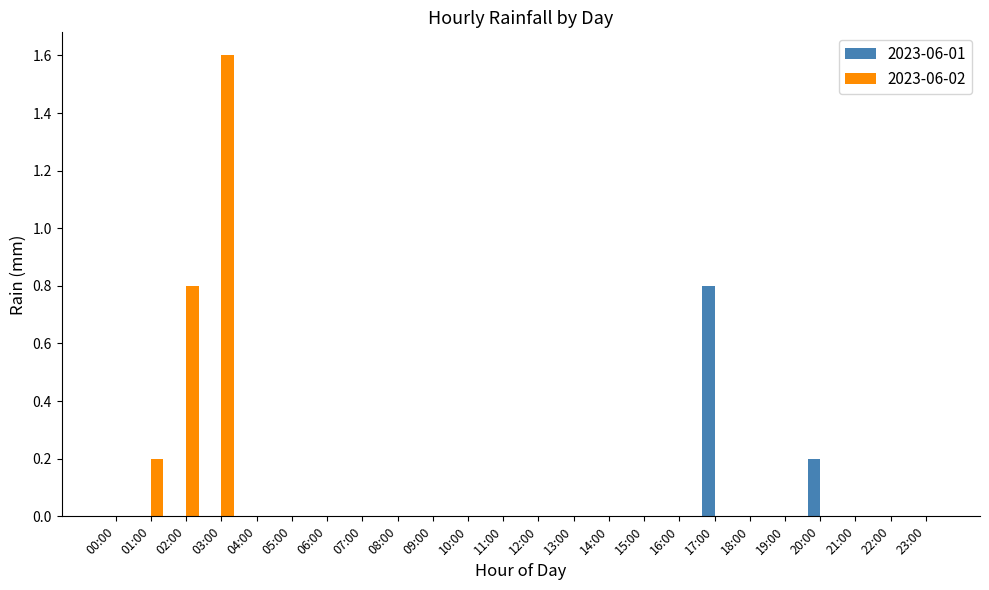

Which series changed the most between 02:00 and 07:00?

2023-06-02